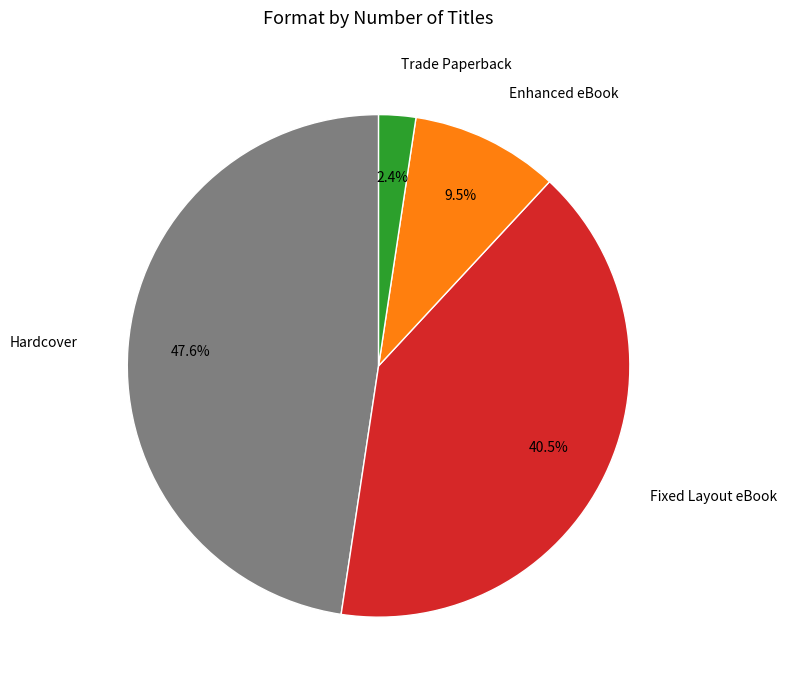

To the nearest percent, what percentage of the pie is Trade Paperback?

2%